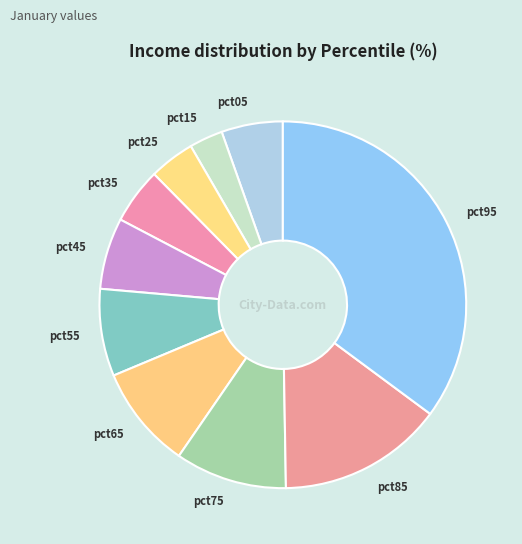

True or false: pct25 accounts for 4% of the total.

True